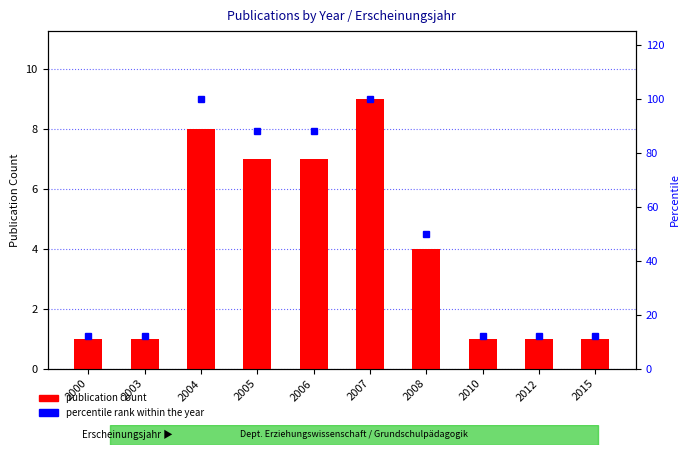

Reading left to right, transcribe all the data shown in this chart.

publication count: 2000=1	2003=1	2004=8	2005=7	2006=7	2007=9	2008=4	2010=1	2012=1	2015=1
percentile rank within the year: 2000=12	2003=12	2004=100	2005=88	2006=88	2007=100	2008=50	2010=12	2012=12	2015=12